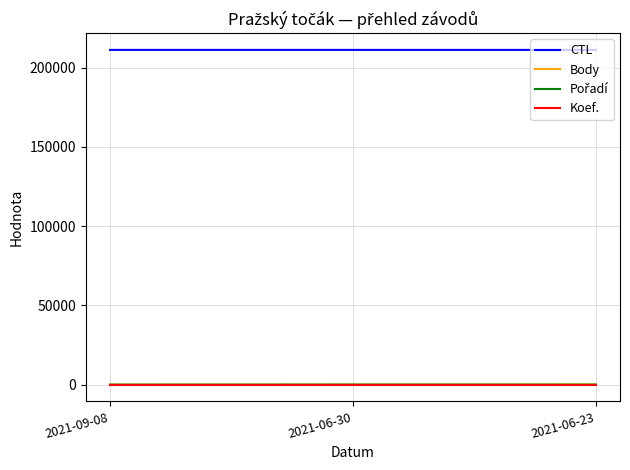

What is the maximum value for CTL?

211127